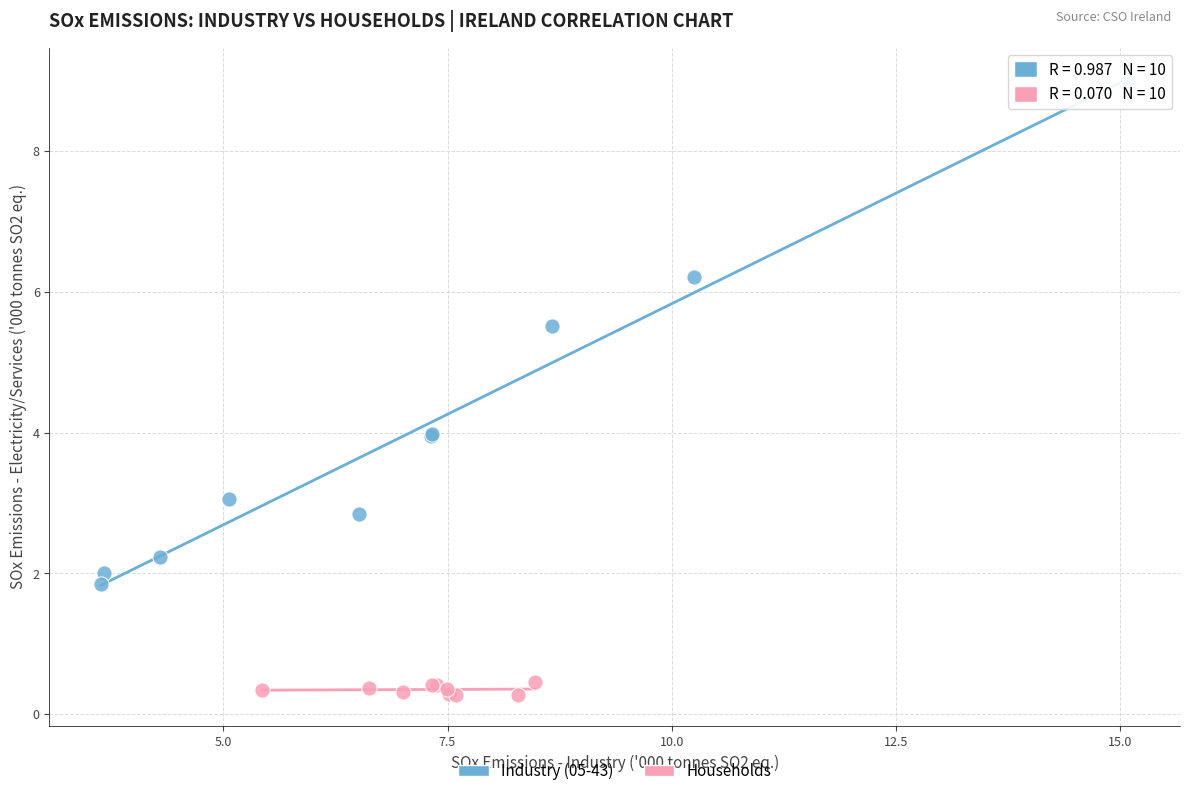

Which series reaches the maximum Y coordinate?

Industry (05-43)